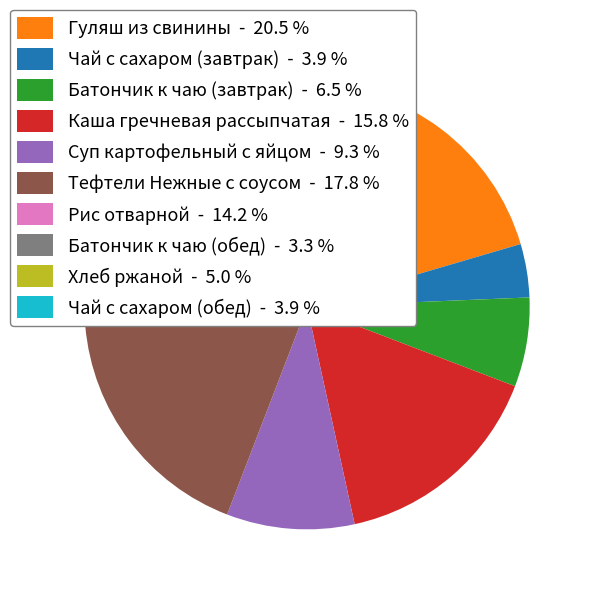

Count the number of slices in the pie.

10